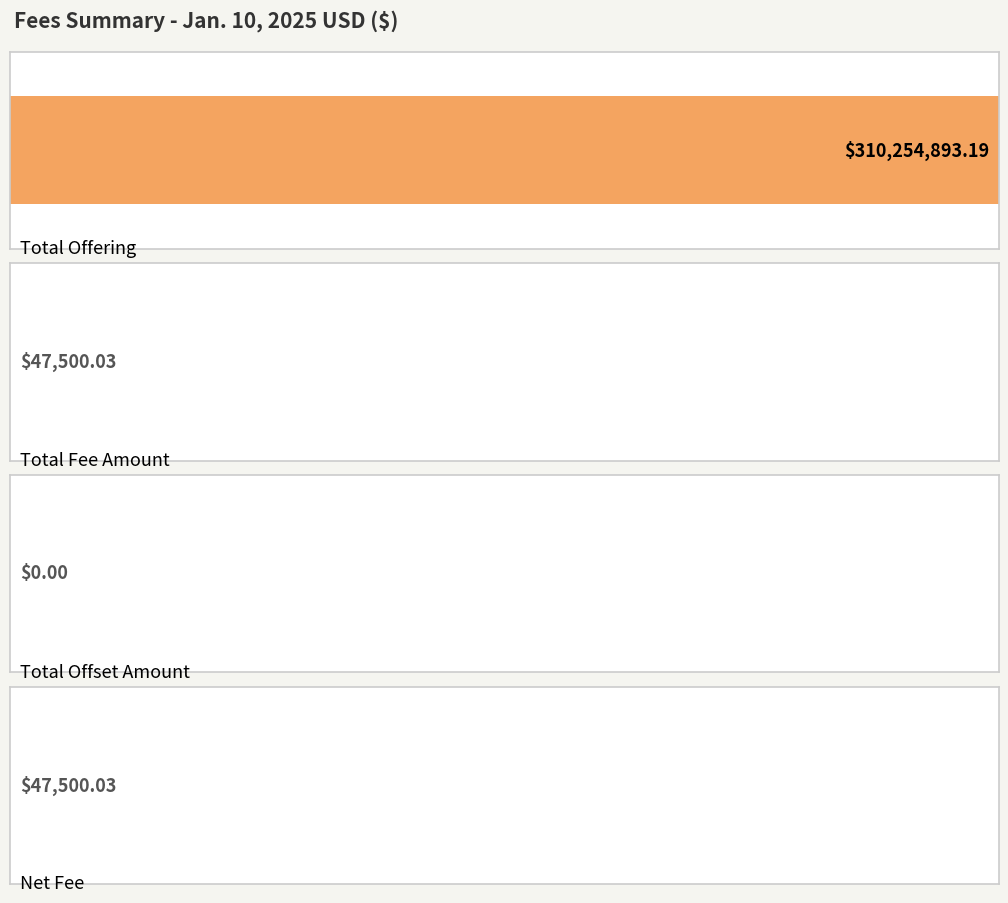

Reading left to right, what are all the values shown in this chart?

310254893.2	47500.0	0.0	47500.0